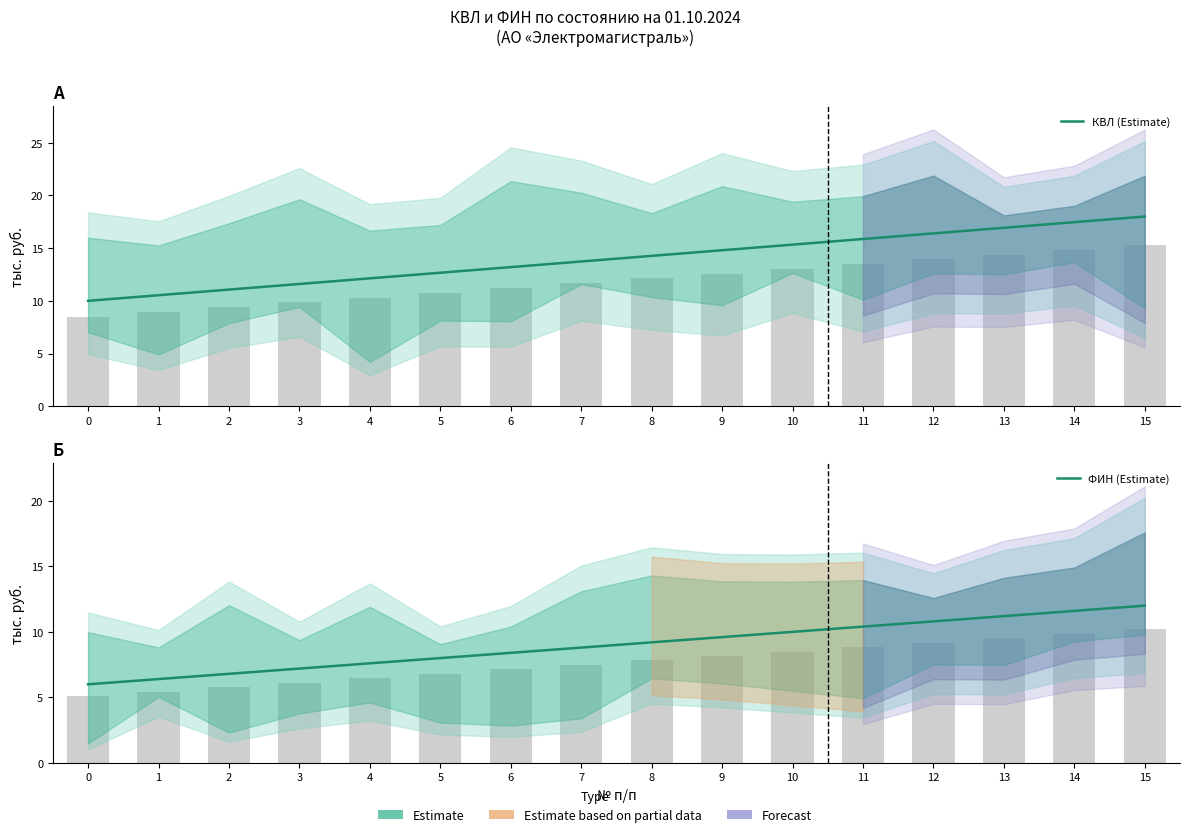

The ФИН (Estimate) series shows 12.0 at 15. True or false?

True